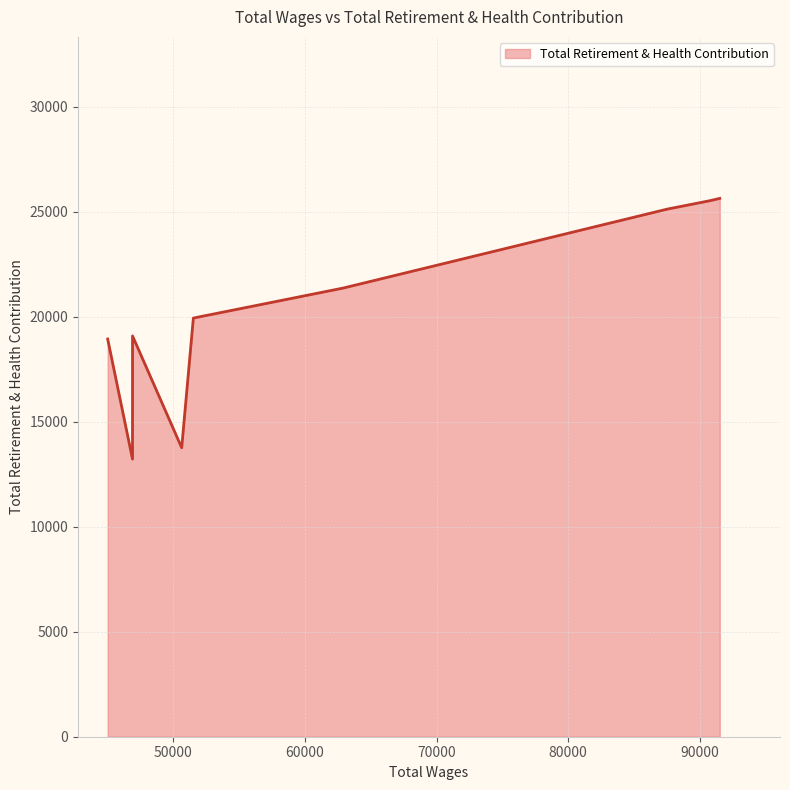

What is the smallest value displayed?

13217